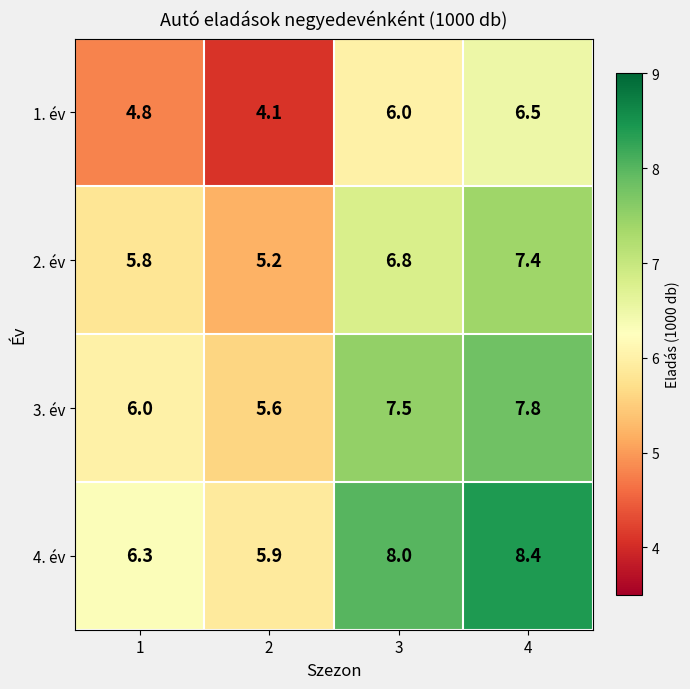

Rank the series at 1 from highest to lowest value.

4. év, 3. év, 2. év, 1. év